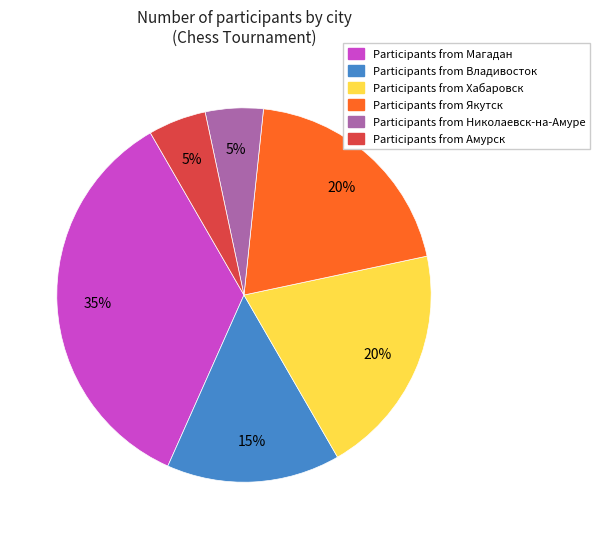

To the nearest percent, what is the difference between the largest and smallest slice percentages?

30%